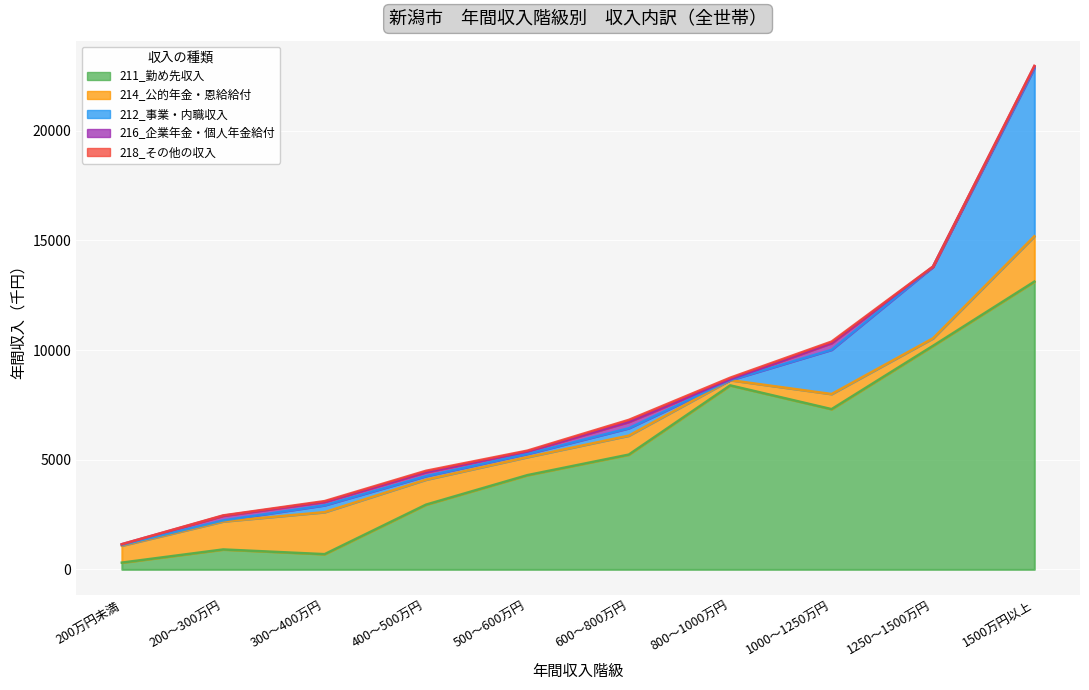

At how many categories does at least one series exceed 8709?

2